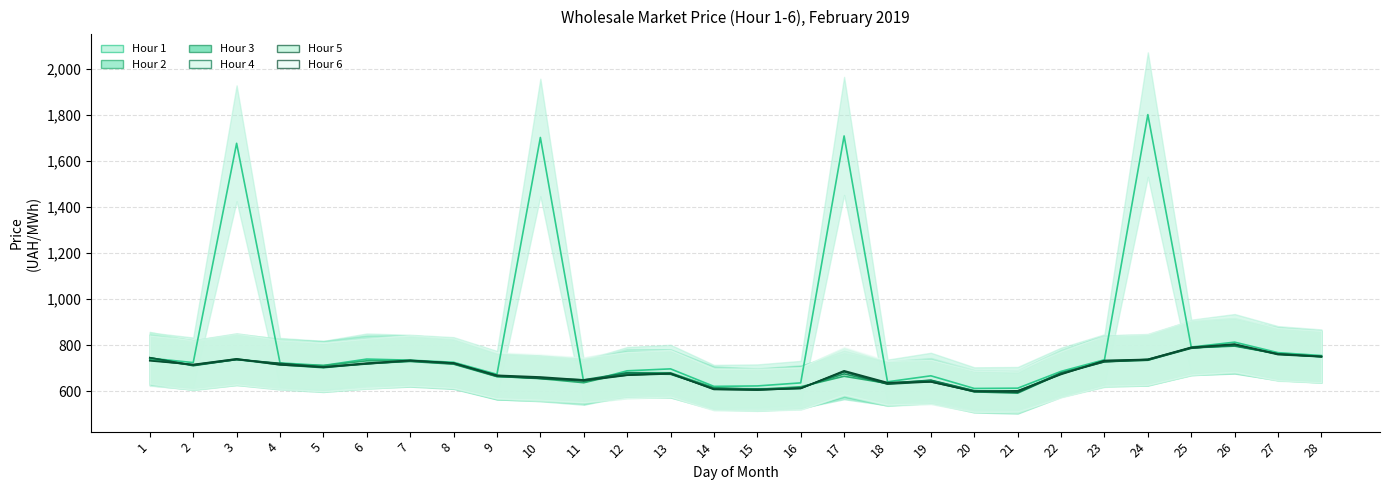

What is the sum of the Hour 5 values at 25 and 13?

1461.5